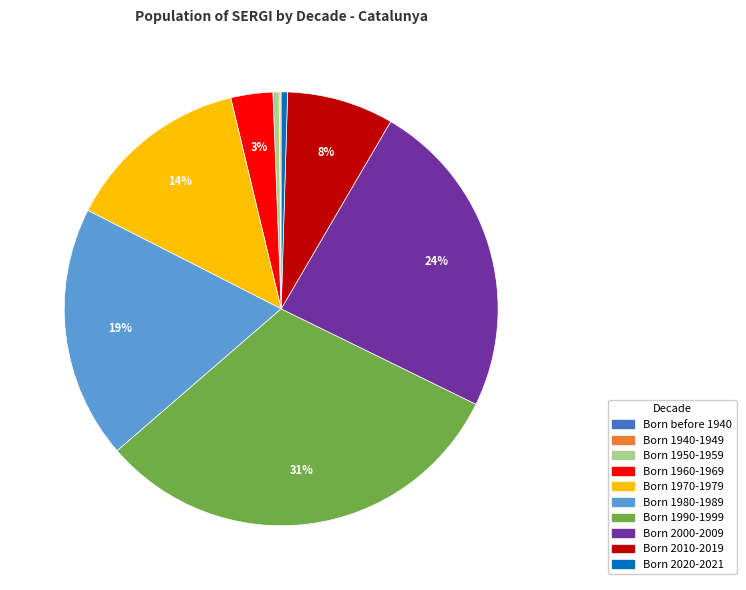

Combined, do Born 2000-2009 and Born 1960-1969 account for over 50%?

No